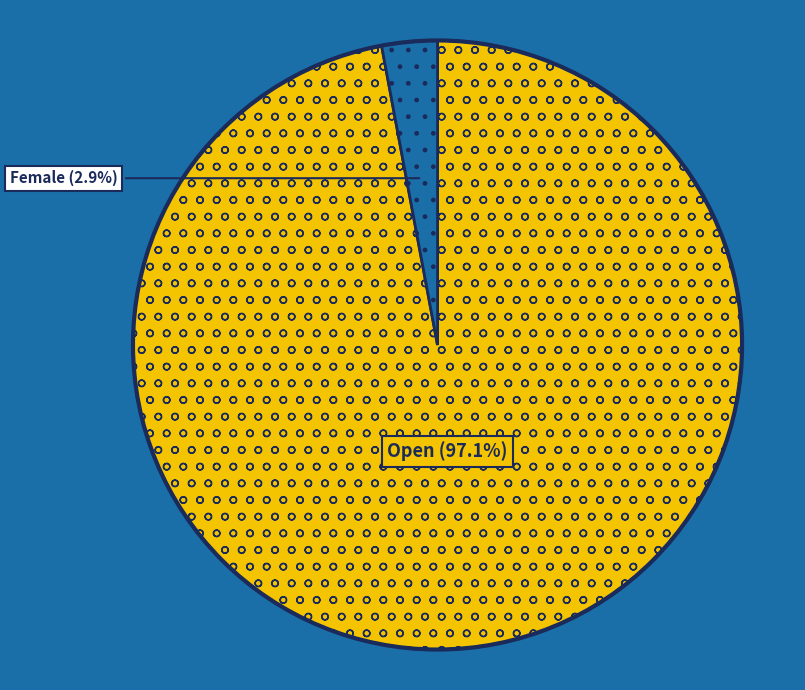

Between Open and Female, which is larger?

Open